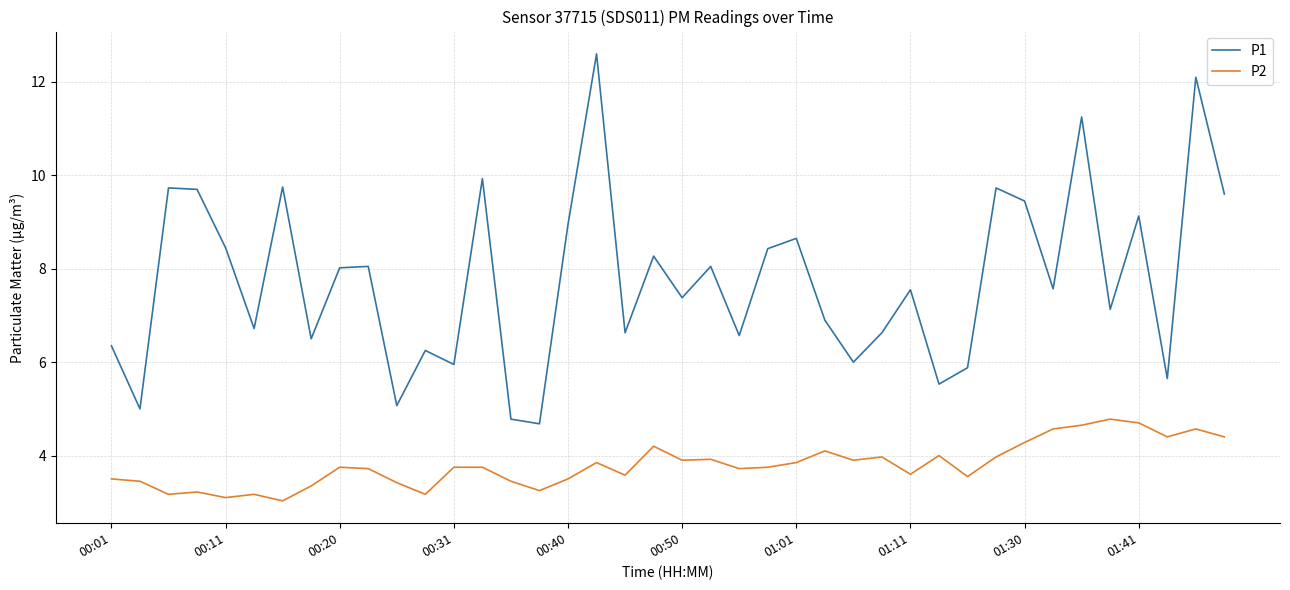

Rank the series by their maximum value, from highest to lowest.

P1, P2